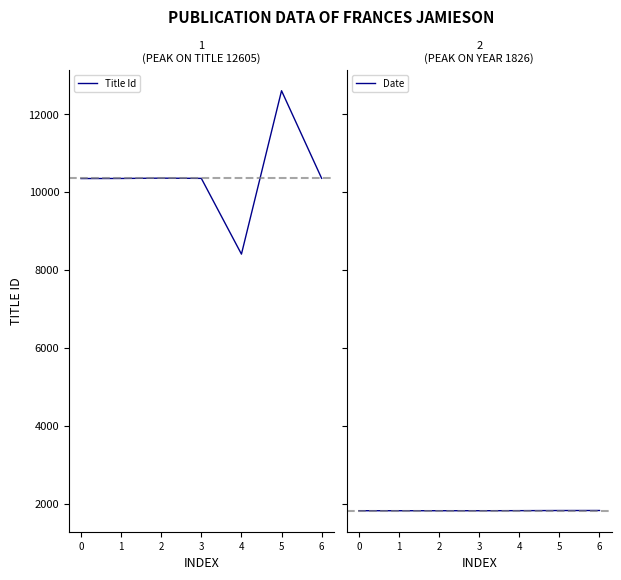

True or false: Date and Title Id cross at least once.

False